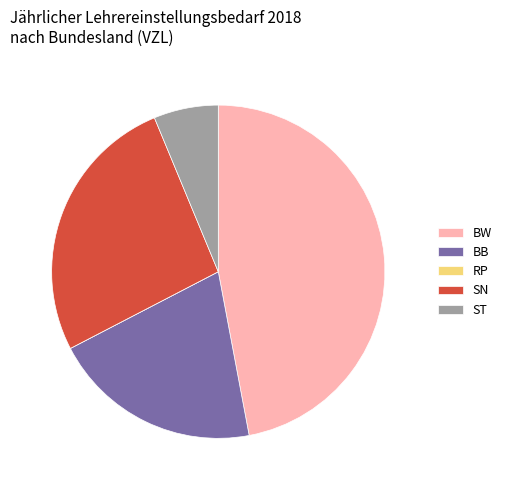

Which category has the biggest portion of the pie?

BW